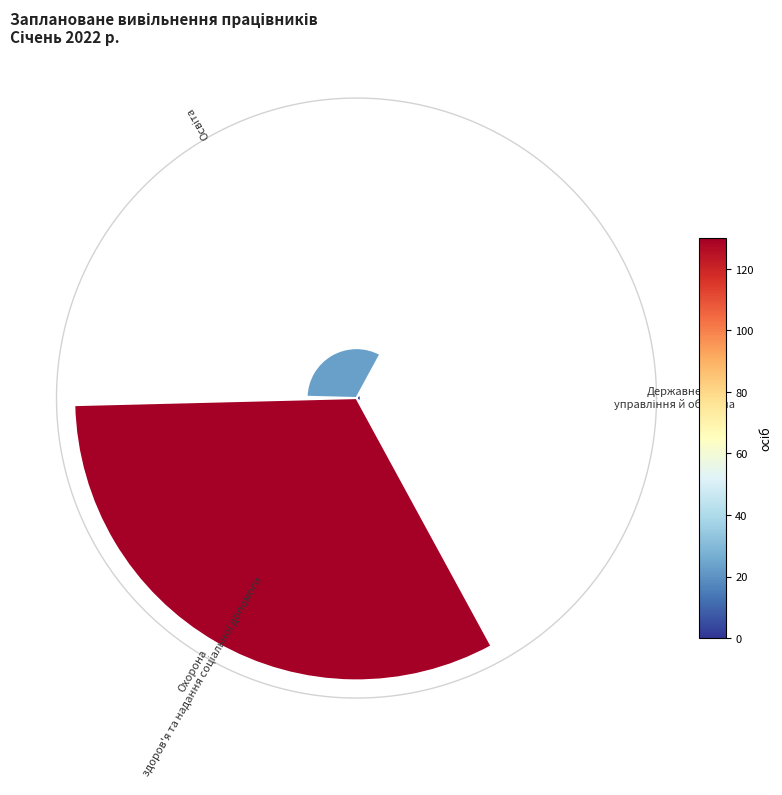

The 0.0 slice represents 1% of the pie. True or false?

True